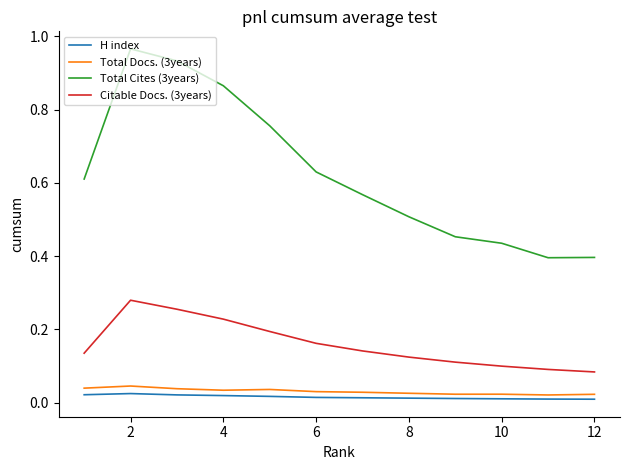

True or false: Total Cites (3years) and Citable Docs. (3years) intersect in this chart.

False